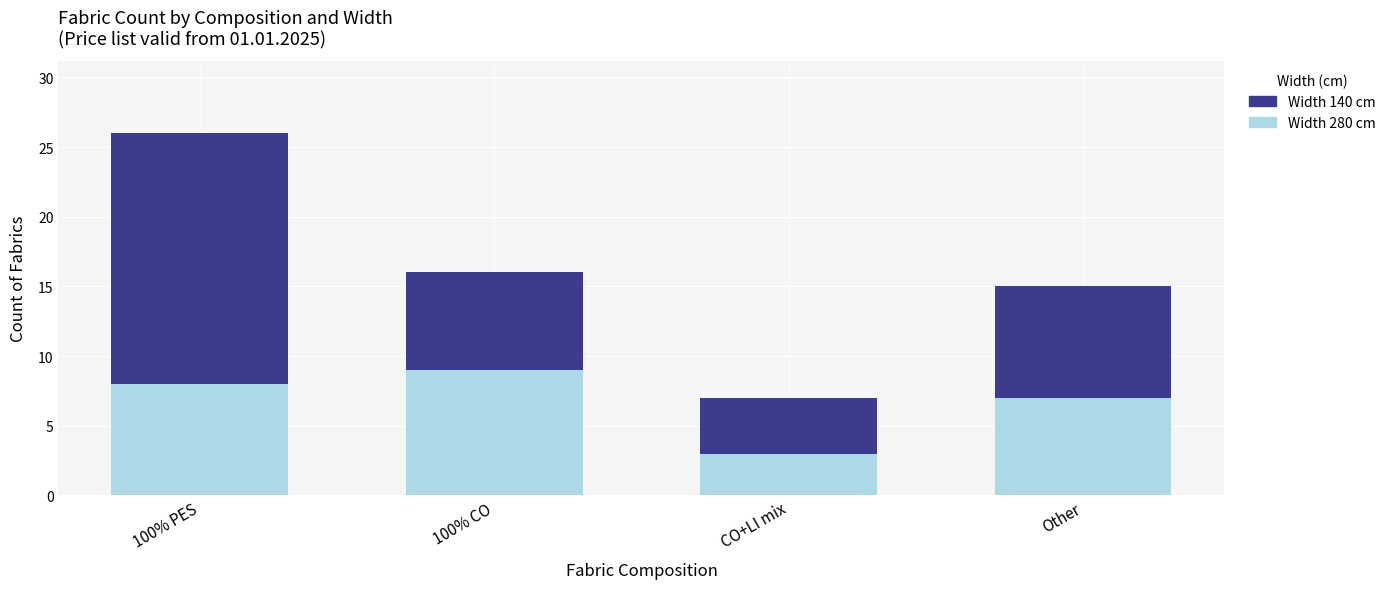

Reading left to right, list the values for the Width 280 cm series.

100% PES=8	100% CO=9	CO+LI mix=3	Other=7